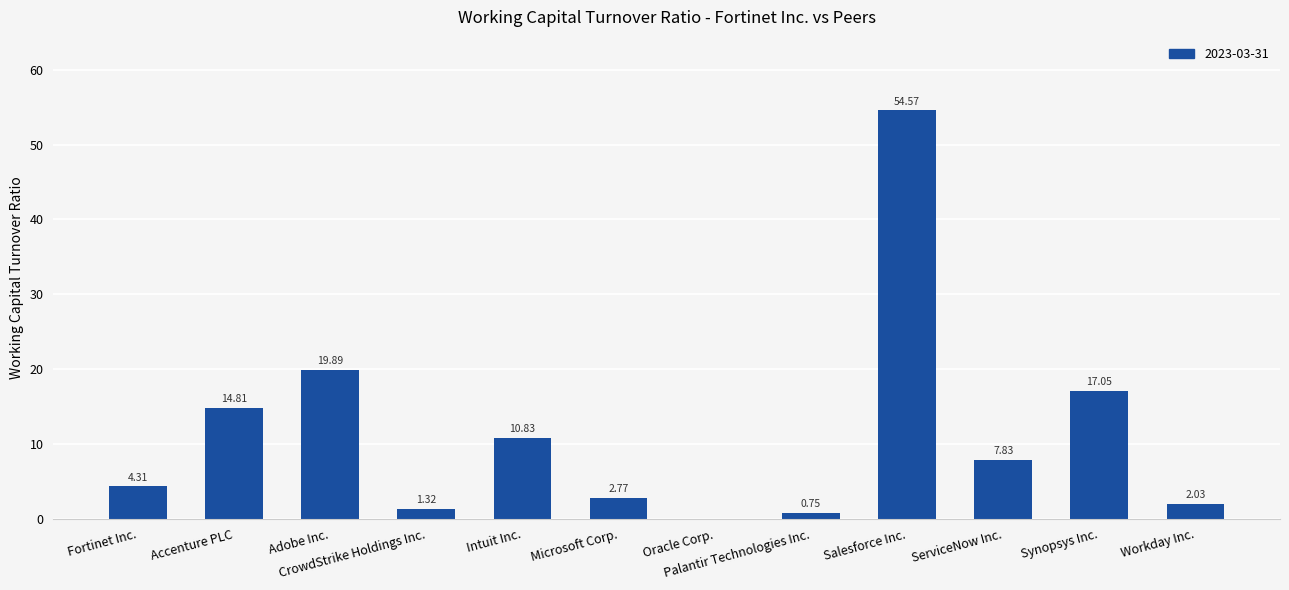

Does the chart contain stacked bars?

No